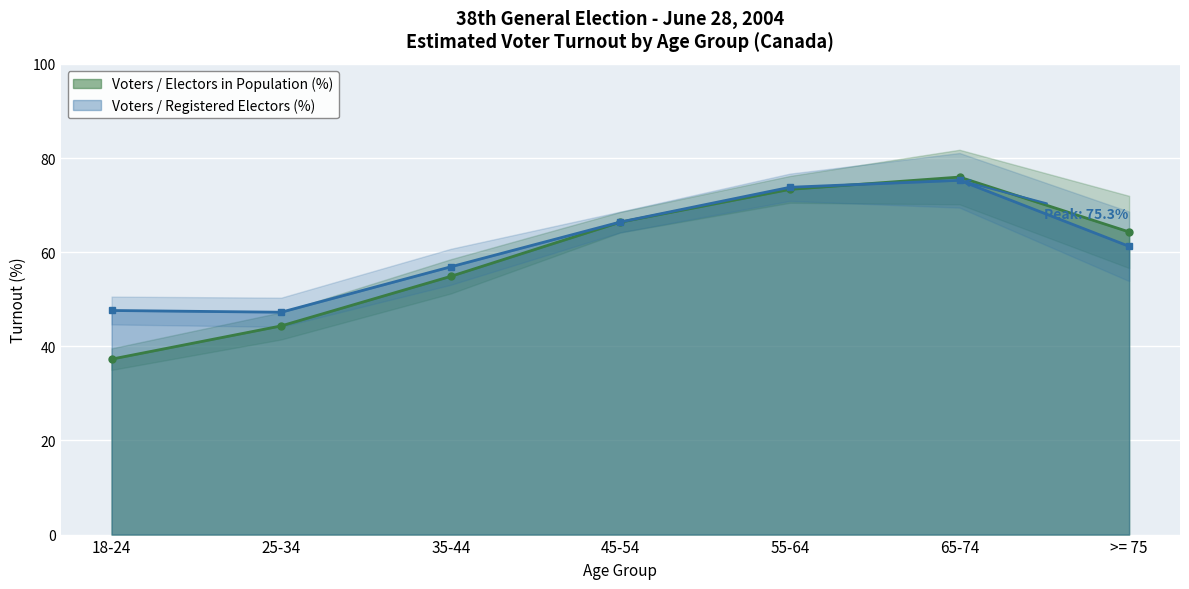

What is the lowest value of the Voters/Electors in Pop (Estimate) series?

37.3